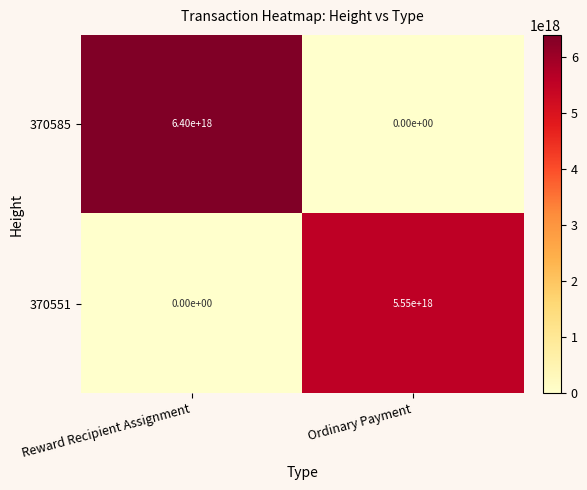

At which label does 370551 reach its minimum?

Reward Recipient Assignment